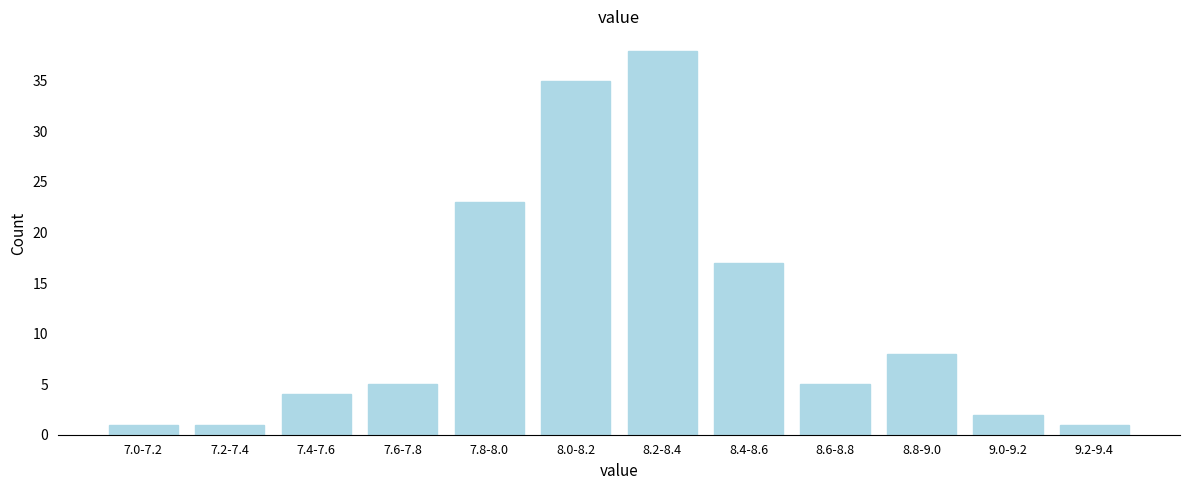

Reading left to right, extract all data points from this chart.

1	1	4	5	23	35	38	17	5	8	2	1